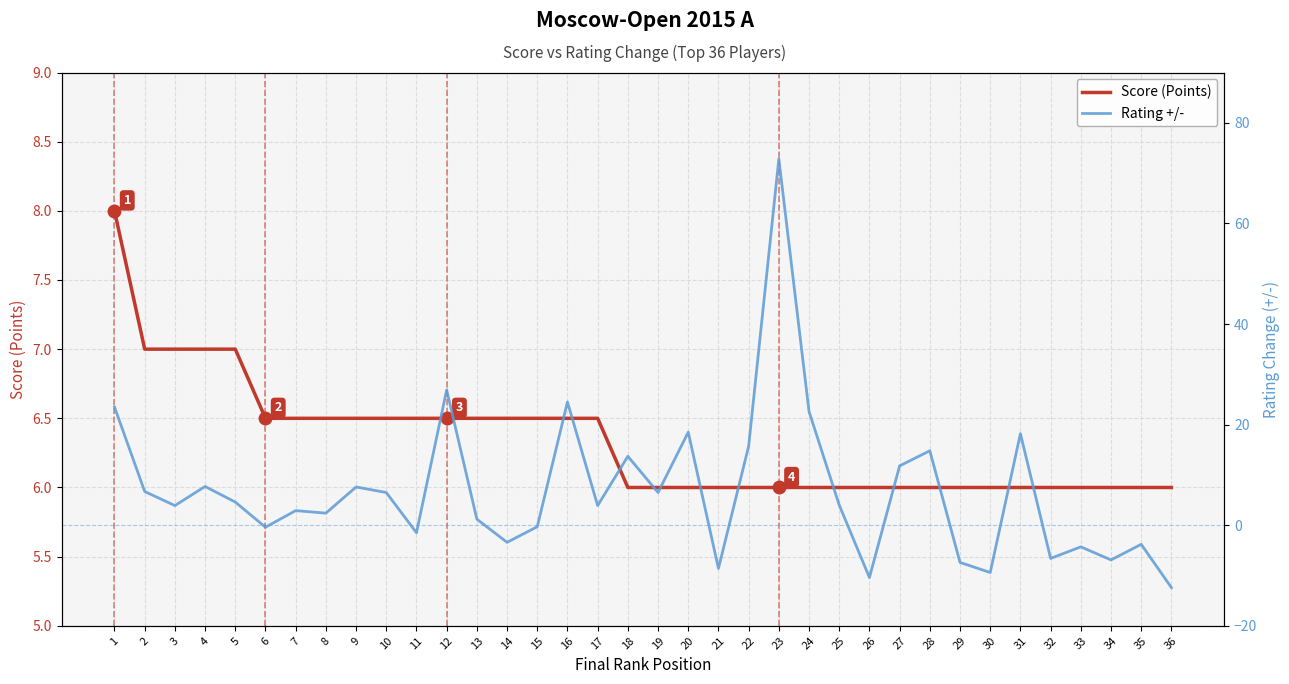

What is the average value of the Score (Points) series?

6.3